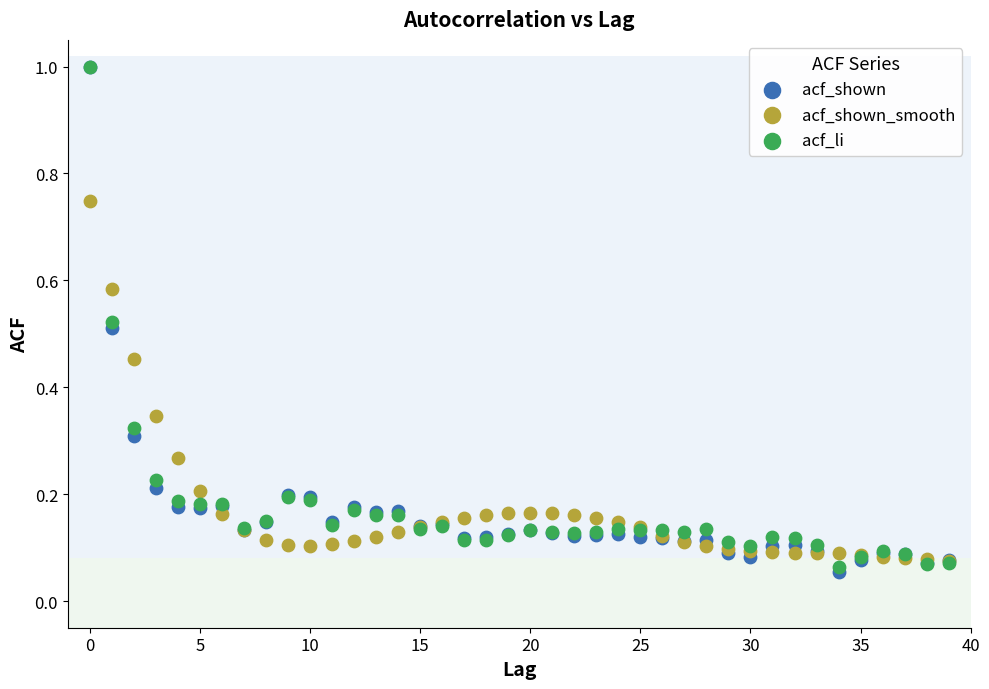

Which series reaches the minimum Y coordinate?

acf_shown